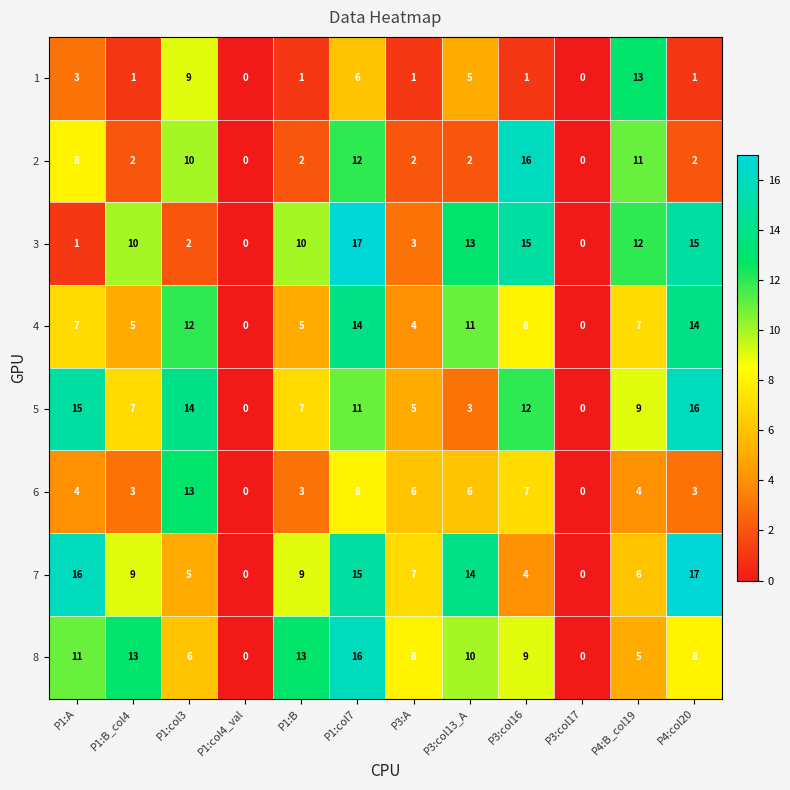

What is the difference between the highest and lowest values at P3:col16?

15